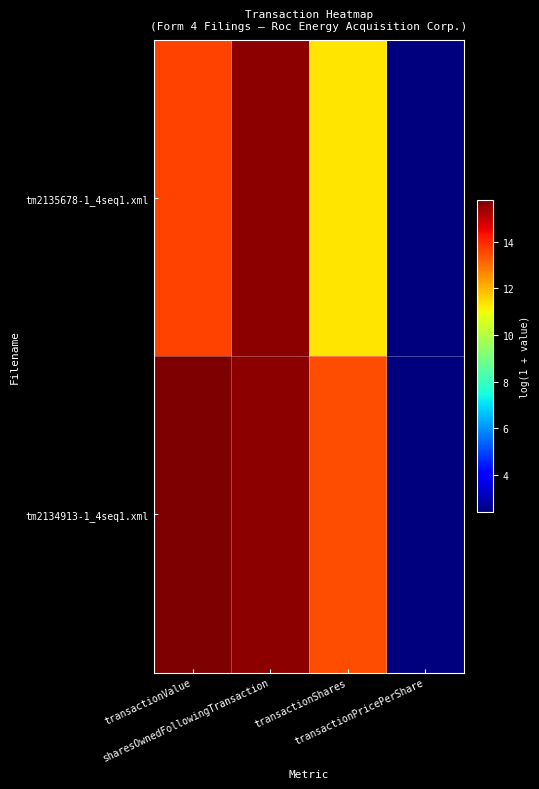

At how many categories does at least one series exceed 7?

3